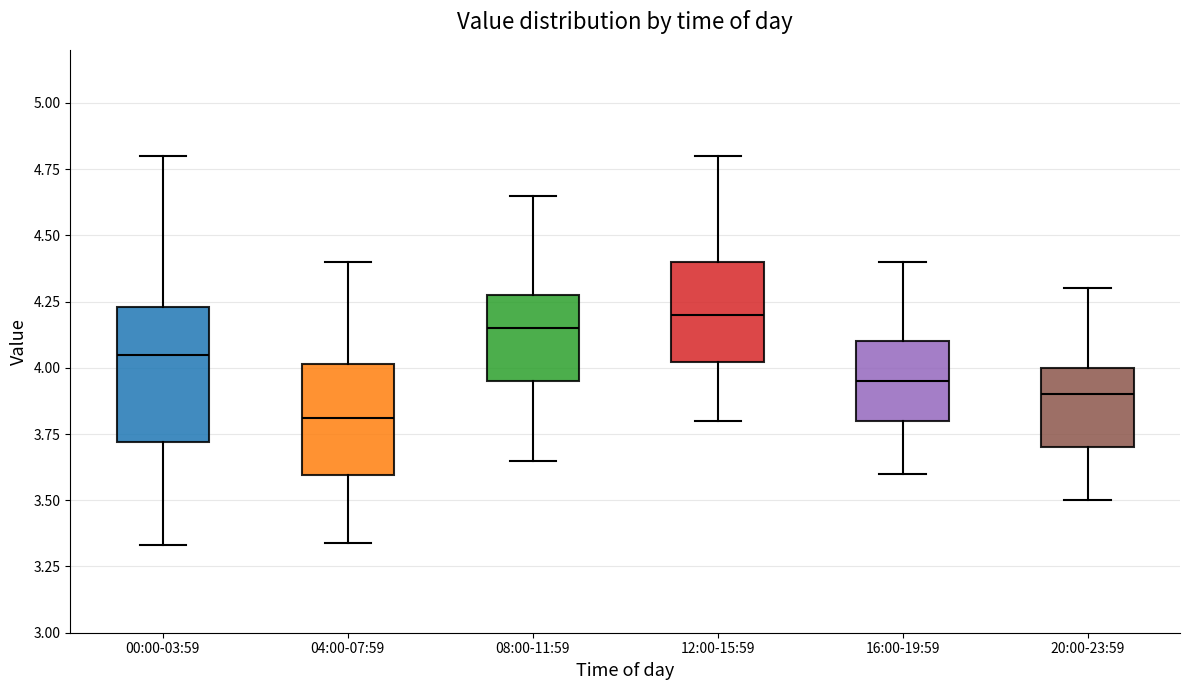

Reading left to right, transcribe this box plot: for each box, give where its median line is, the range the box spans, and where its two whiskers end, as read against the y-axis. The values are not printed on the chart, so give them approximately, as read against the axis.

00:00-03:59: median 4.05, box 3.70 to 4.25, whiskers 3.35 to 4.80
04:00-07:59: median 3.80, box 3.60 to 4.00, whiskers 3.35 to 4.40
08:00-11:59: median 4.15, box 3.95 to 4.30, whiskers 3.65 to 4.65
12:00-15:59: median 4.20, box 4.00 to 4.40, whiskers 3.80 to 4.80
16:00-19:59: median 3.95, box 3.80 to 4.10, whiskers 3.60 to 4.40
20:00-23:59: median 3.90, box 3.70 to 4.00, whiskers 3.50 to 4.30